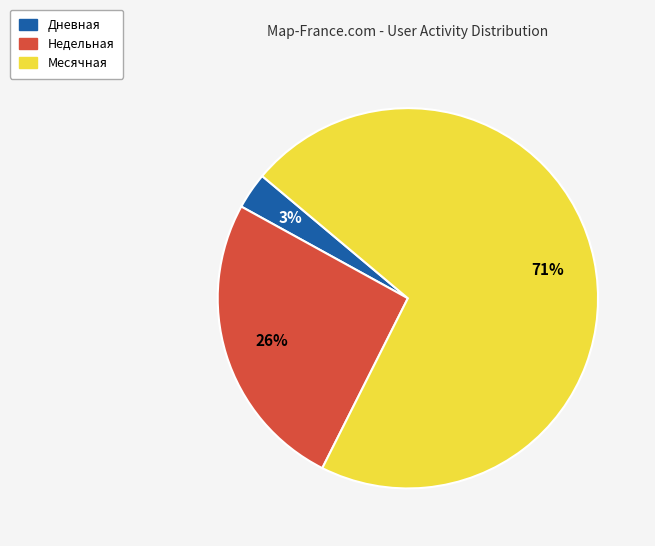

Is the sum of Дневная and Месячная greater than half?

Yes